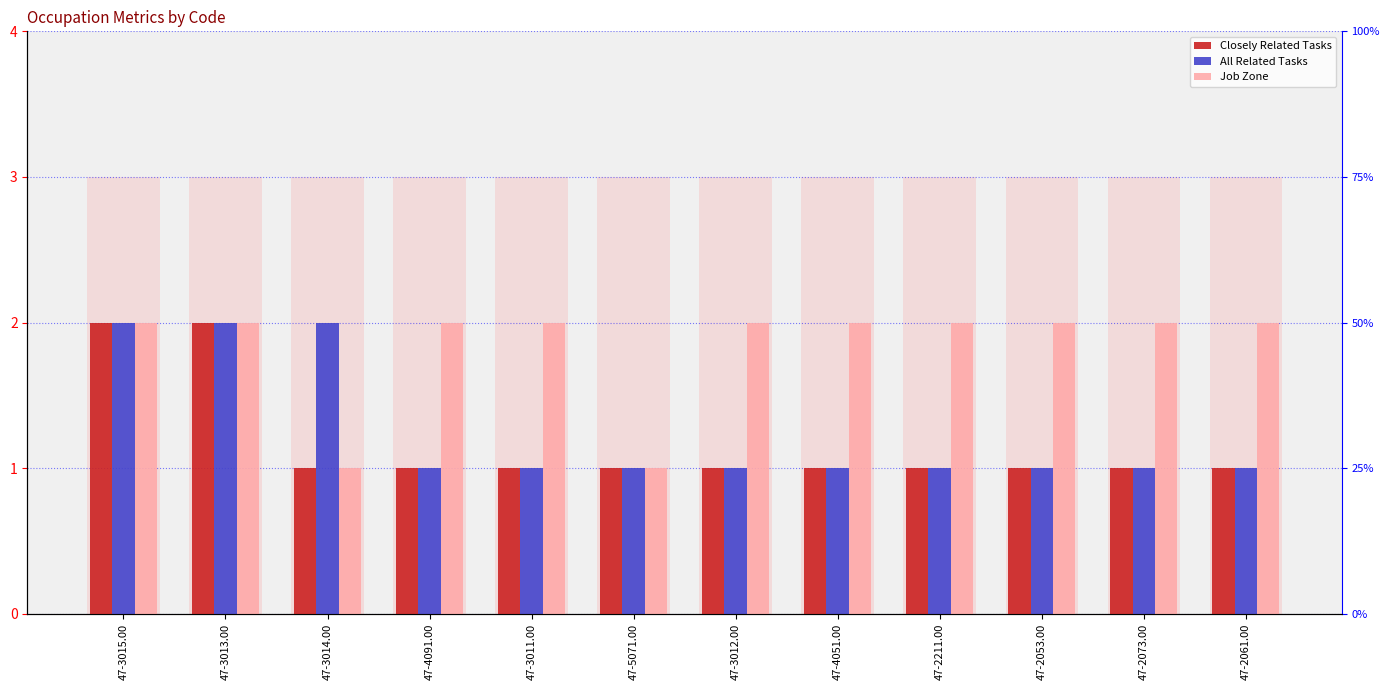

Reading right to left, transcribe all the data shown in this chart.

Closely Related Tasks: 1	1	1	1	1	1	1	1	1	1	2	2
All Related Tasks: 1	1	1	1	1	1	1	1	1	2	2	2
Job Zone: 2	2	2	2	2	2	1	2	2	1	2	2